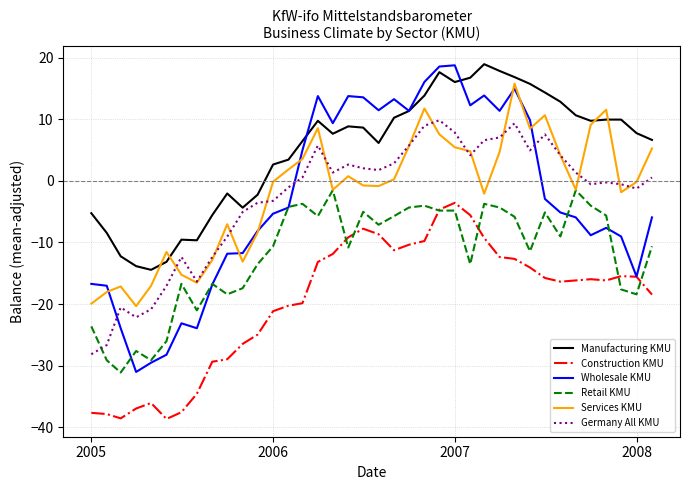

Which series has the largest range (max minus min)?

Wholesale KMU